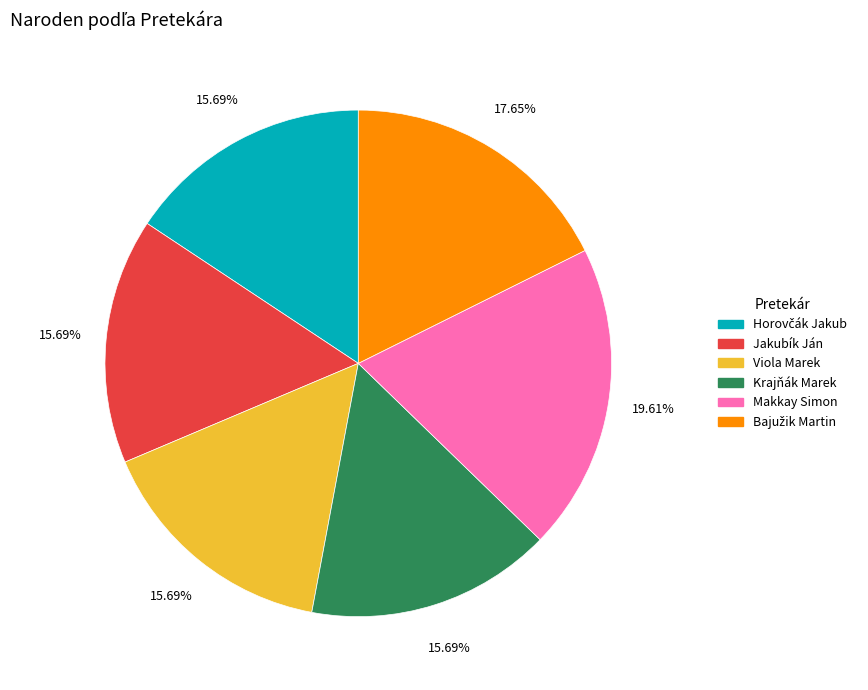

Does Viola Marek represent more than half of the total?

No